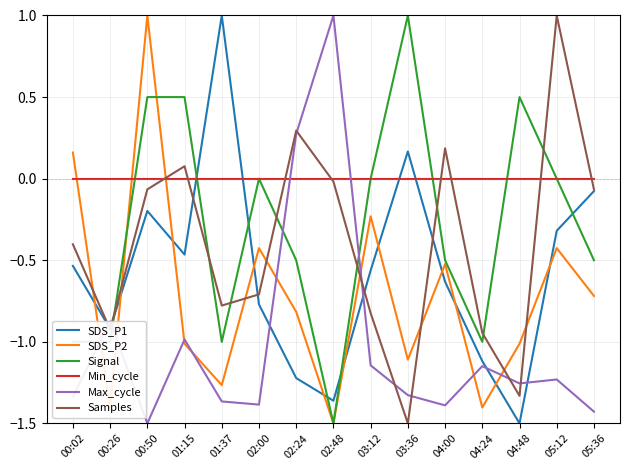

How many interior local peaks does the SDS_P2 series have?

5